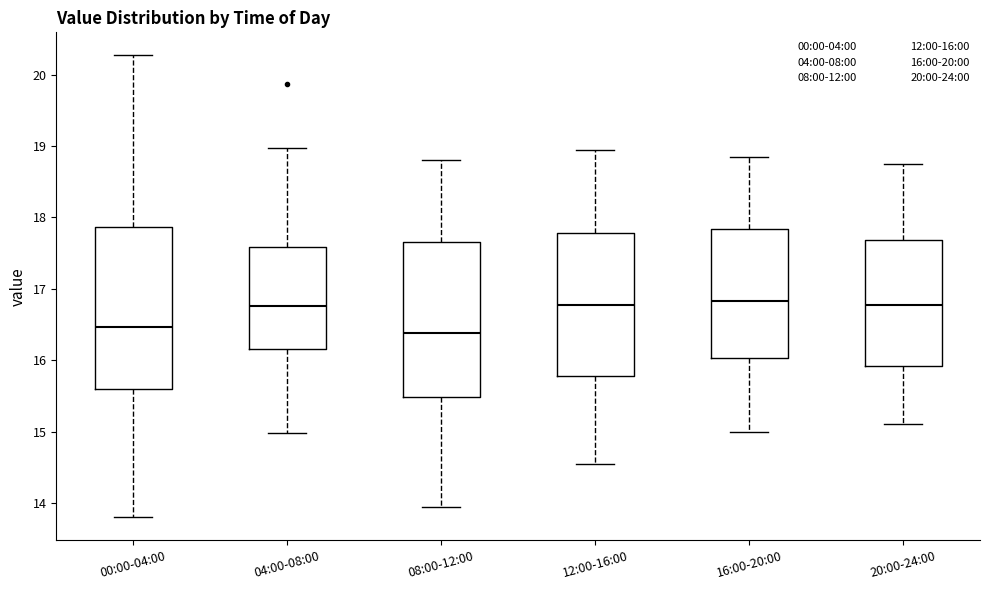

Reading left to right, transcribe this box plot: for each box, give where its median line is, the range the box spans, and where its two whiskers end, as read against the y-axis. The values are not printed on the chart, so give them approximately, as read against the axis.

00:00-04:00: median 16.5, box 15.6 to 17.9, whiskers 13.8 to 20.3
04:00-08:00: median 16.8, box 16.2 to 17.6, whiskers 15.0 to 19.0
08:00-12:00: median 16.4, box 15.5 to 17.7, whiskers 14.0 to 18.8
12:00-16:00: median 16.8, box 15.8 to 17.8, whiskers 14.6 to 19.0
16:00-20:00: median 16.8, box 16.0 to 17.8, whiskers 15.0 to 18.9
20:00-24:00: median 16.8, box 15.9 to 17.7, whiskers 15.1 to 18.8